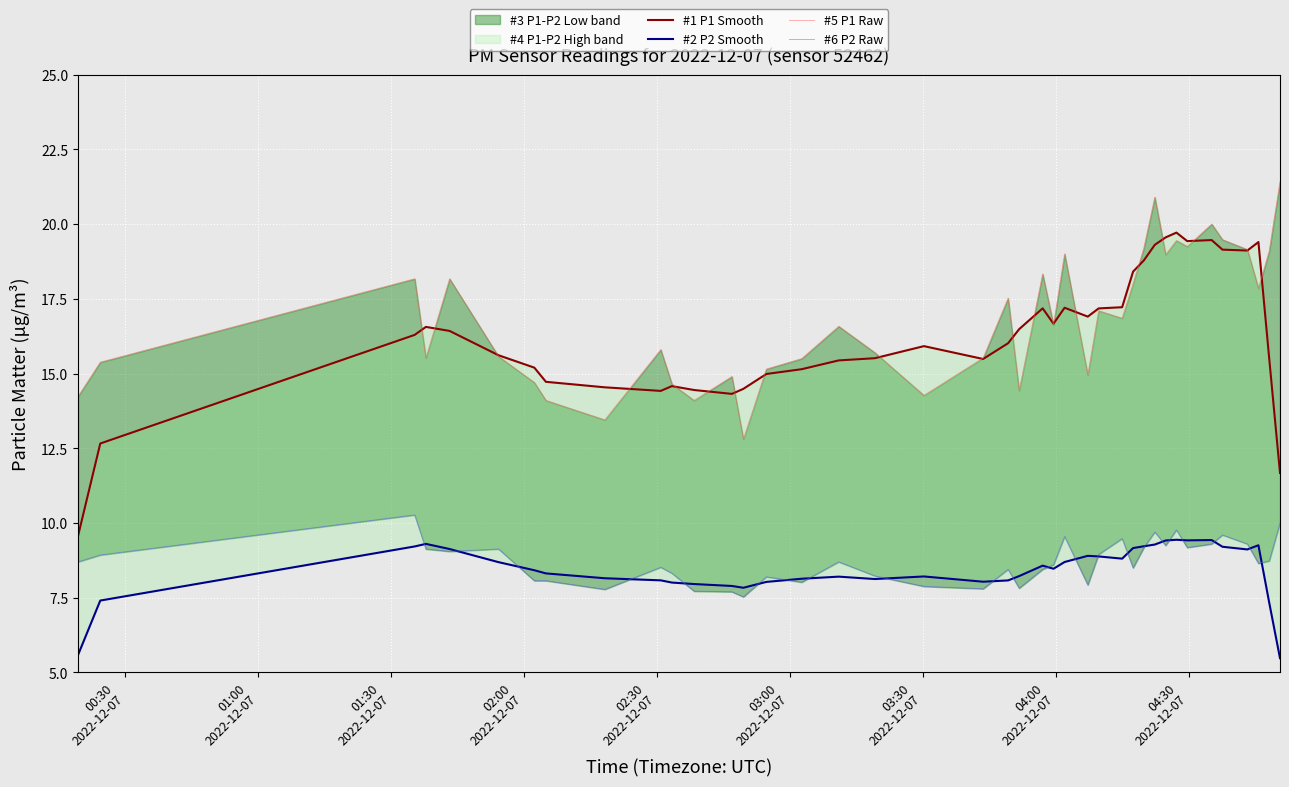

Reading right to left, list all the values displayed in this chart.

#1 P1 Smooth: 11.7	15.5	19.4	19.1	19.1	19.5	19.4	19.7	19.6	19.3	18.8	18.4	17.2	17.2	16.9	17.2	16.7	17.2	16.5	16.0	15.5	15.9	15.5	15.4	15.1	15.0	14.5	14.3	14.5	14.6	14.4	14.5	14.7	15.2	15.6	16.4	16.6	16.3	12.7	9.6
#2 P2 Smooth: 5.5	7.3	9.3	9.1	9.2	9.4	9.4	9.4	9.4	9.3	9.2	9.2	8.8	8.9	8.9	8.7	8.5	8.6	8.2	8.1	8.0	8.2	8.1	8.2	8.1	8.0	7.8	7.9	8.0	8.0	8.1	8.2	8.3	8.4	8.7	9.1	9.3	9.2	7.4	5.6
#5 P1 Raw: 21.4	19.1	17.9	19.1	19.5	20.0	19.2	19.4	19.0	20.9	19.2	18.0	16.9	17.1	14.9	19.0	16.6	18.3	14.4	17.5	15.5	14.3	15.7	16.6	15.5	15.2	12.8	14.9	14.1	14.7	15.8	13.4	14.1	14.7	15.6	18.2	15.5	18.2	15.4	14.2
#6 P2 Raw: 10.0	8.7	8.7	9.3	9.6	9.3	9.2	9.8	9.2	9.7	9.2	8.5	9.5	8.9	7.9	9.6	8.6	8.4	7.8	8.4	7.8	7.9	8.2	8.7	8.0	8.2	7.5	7.7	7.7	8.3	8.5	7.8	8.1	8.1	9.1	9.1	9.1	10.3	8.9	8.7